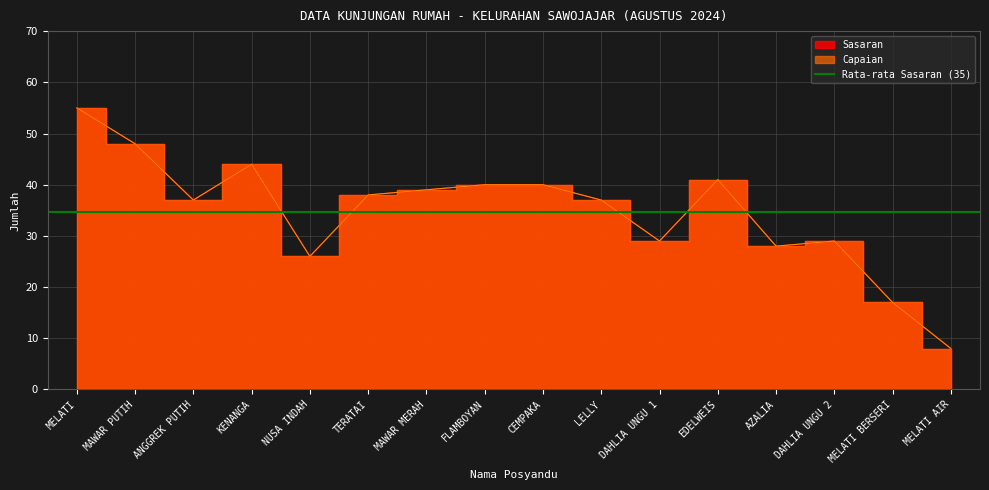

At EDELWEIS, list the series in order from largest to smallest.

Sasaran, Capaian